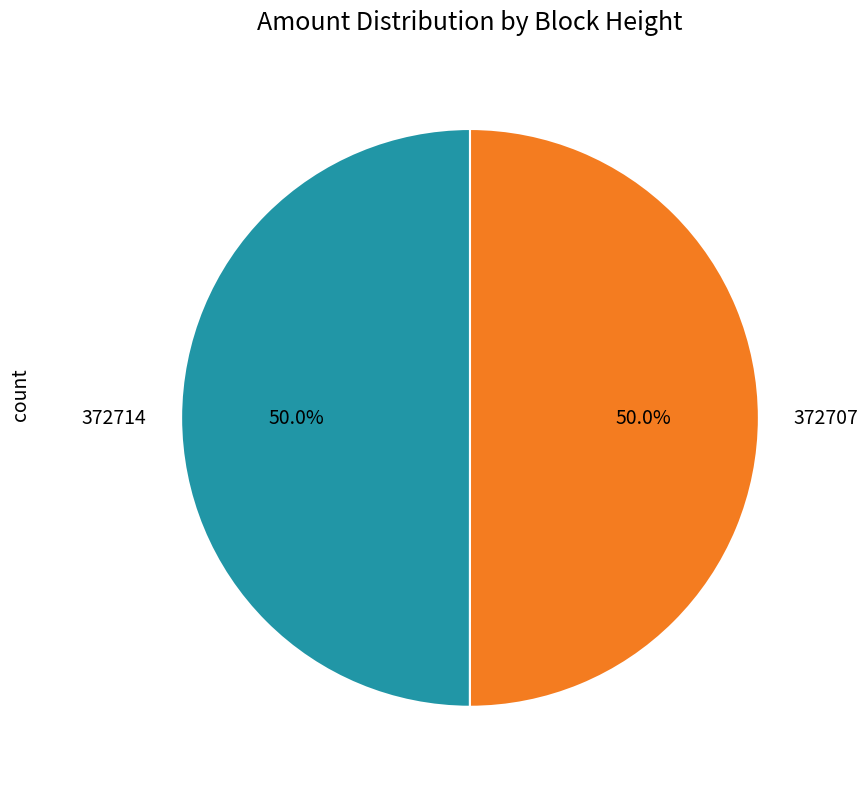

Approximately how many times larger is the value at 372714 compared to 372707?

1.0